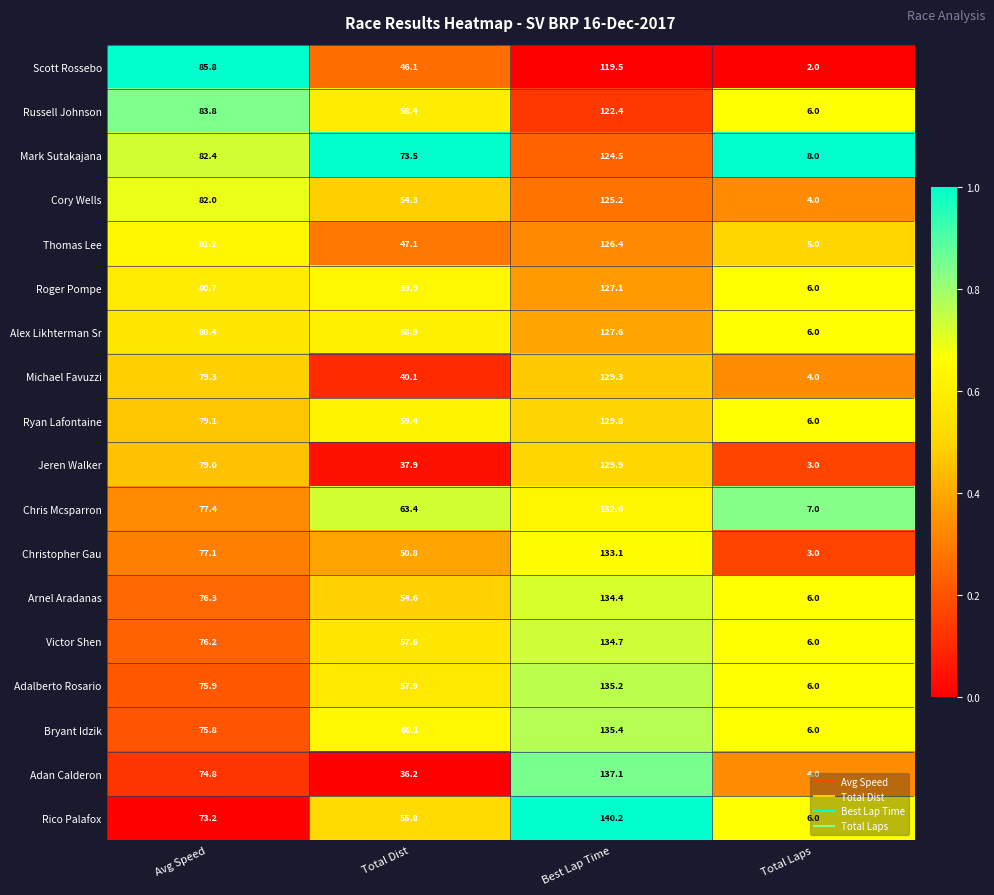

True or false: Cory Wells has a value of 125.2 at Best Lap Time.

True